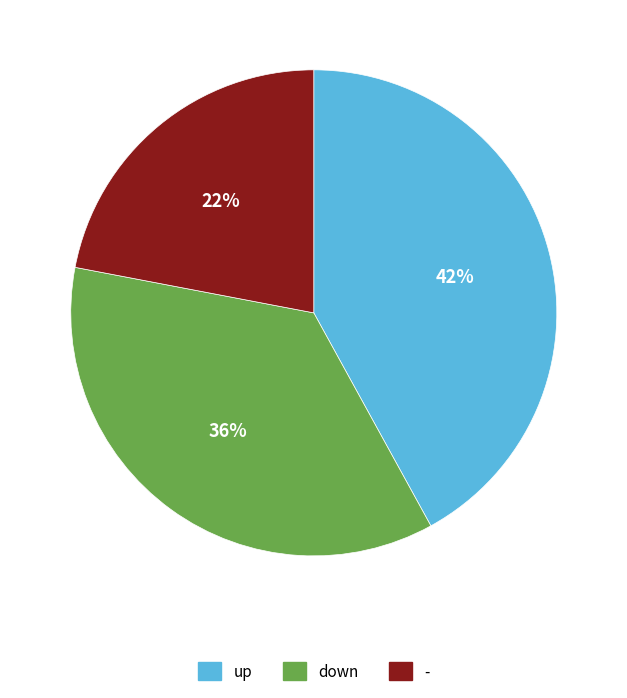

To the nearest percent, what is the difference between the largest and smallest slice percentages?

20%